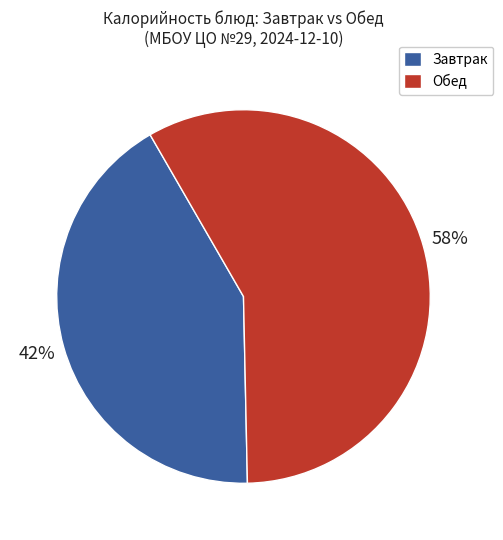

To the nearest percent, what is the difference between the largest and smallest slice percentages?

16%